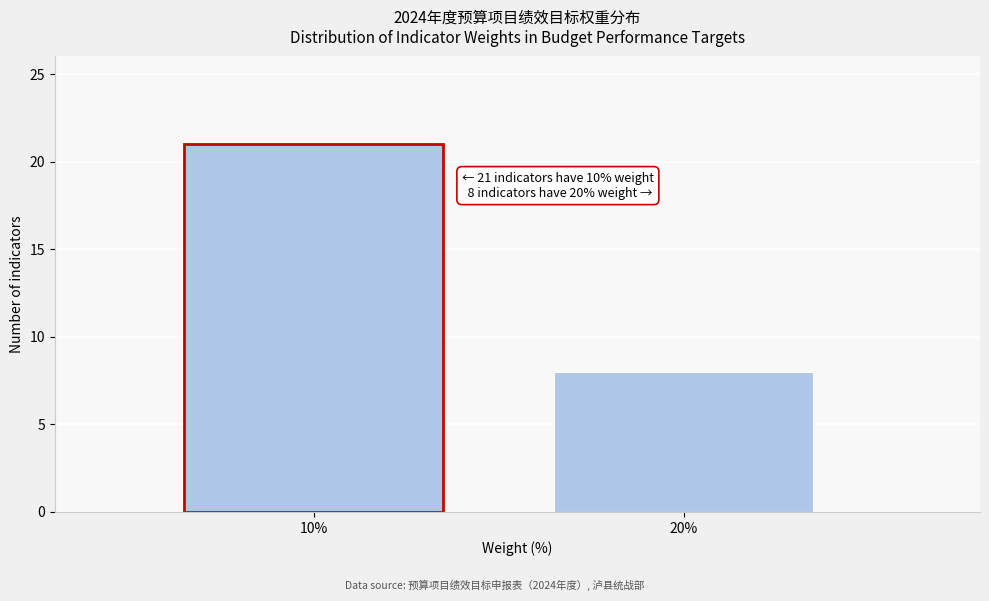

Reading right to left, what are all the values shown in this chart?

20%=8	10%=21